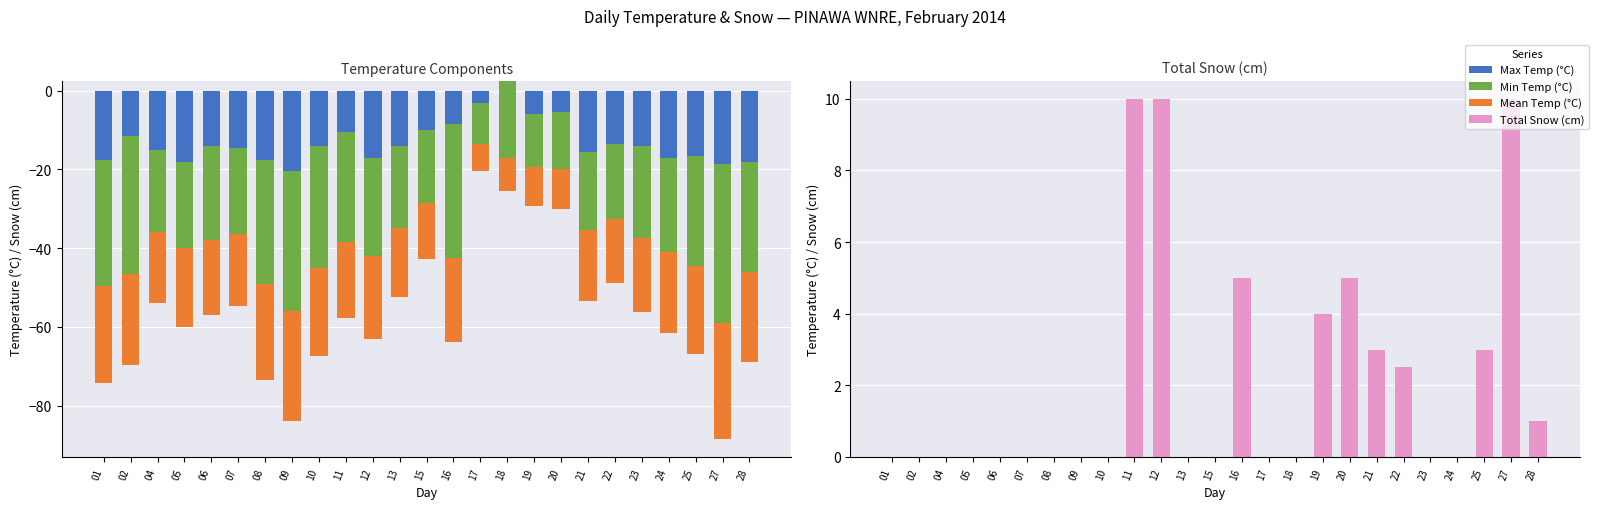

What is the difference between the second highest and minimum values in the Mean Temp (°C) series?

21.0